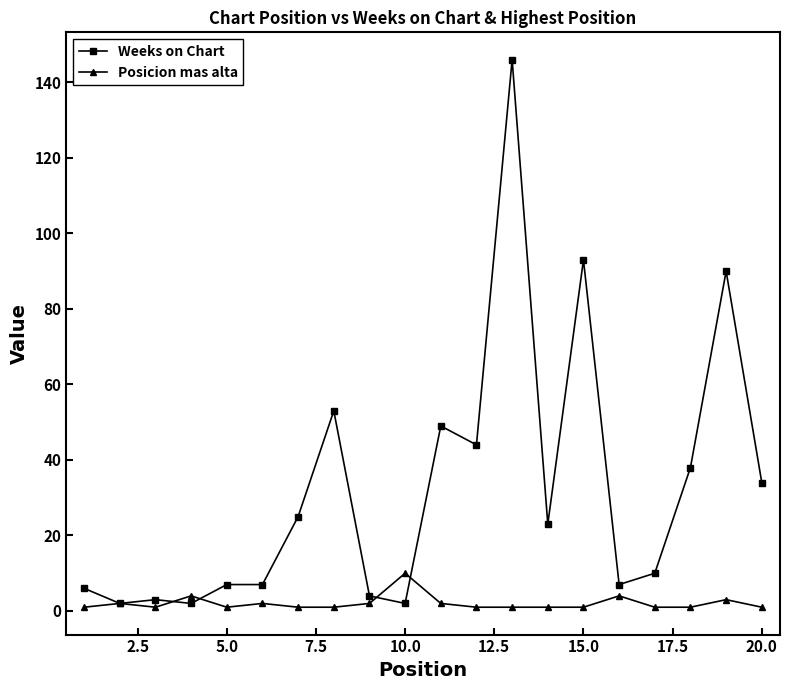

Which series has the largest total across all categories?

Weeks on Chart